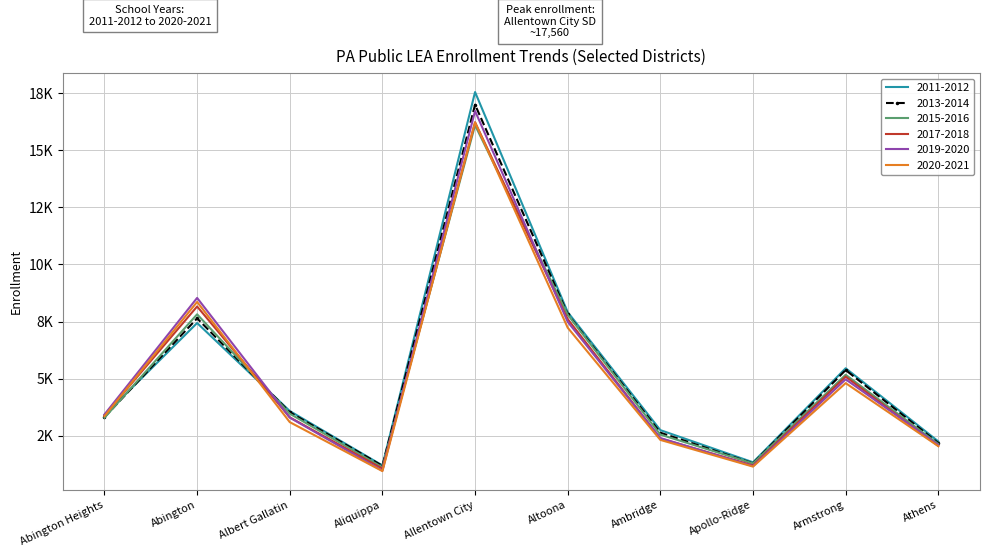

What are all the series names shown in the legend?

2011-2012, 2013-2014, 2015-2016, 2017-2018, 2019-2020, 2020-2021